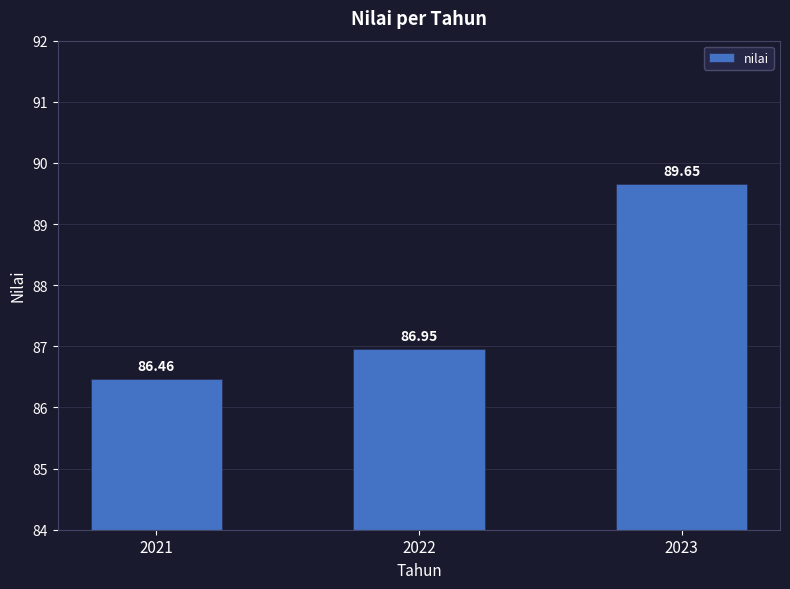

What is the average value?

87.7